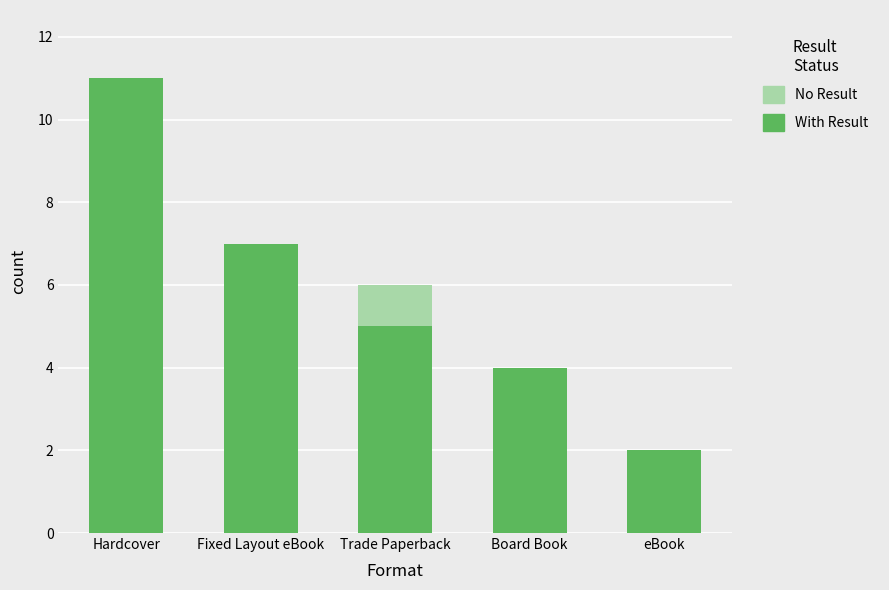

At which category is the sum across all series the highest?

Hardcover